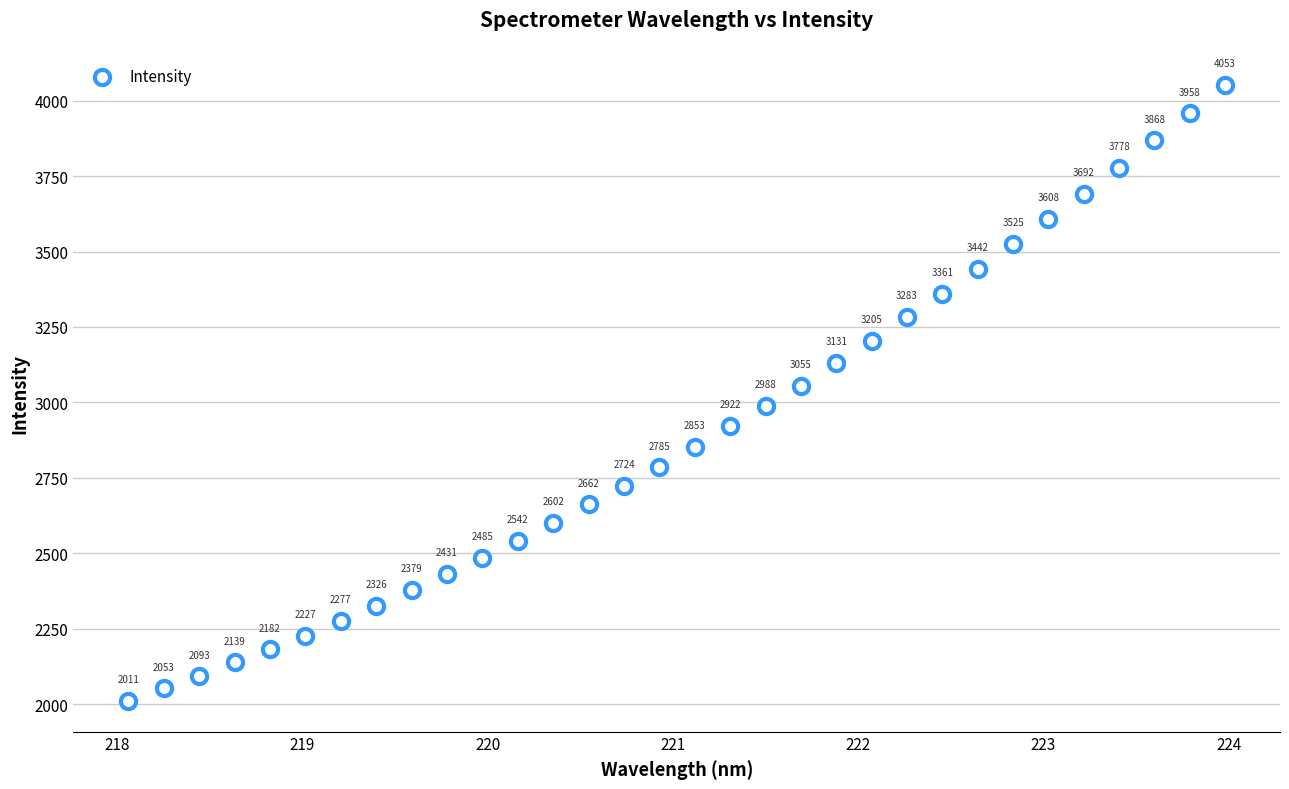

What is the range of Y values (max minus min)?

2041.9